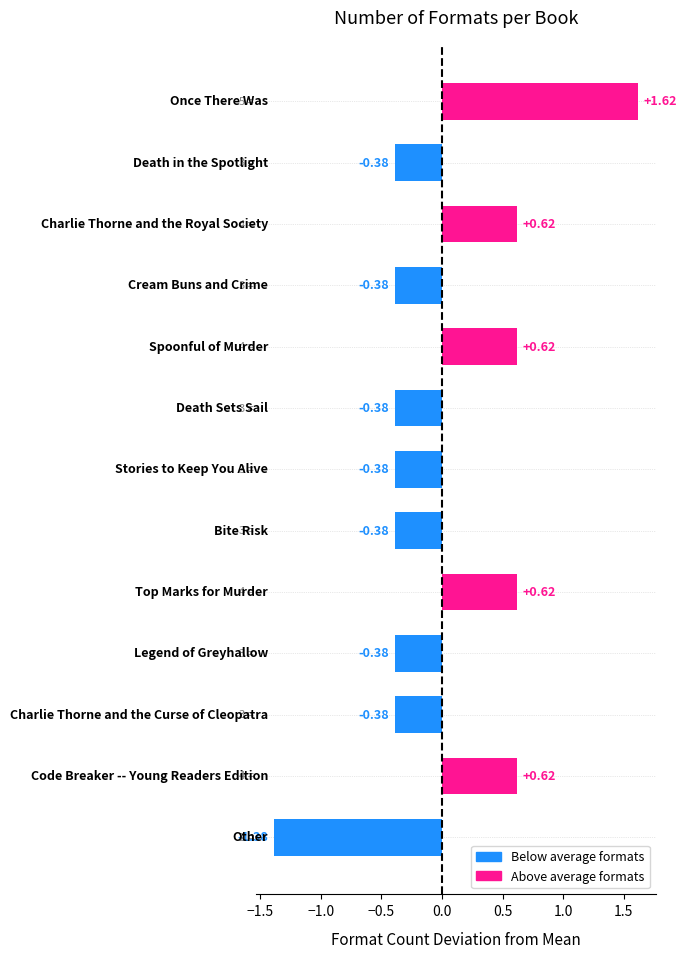

Are the bars horizontal?

Yes